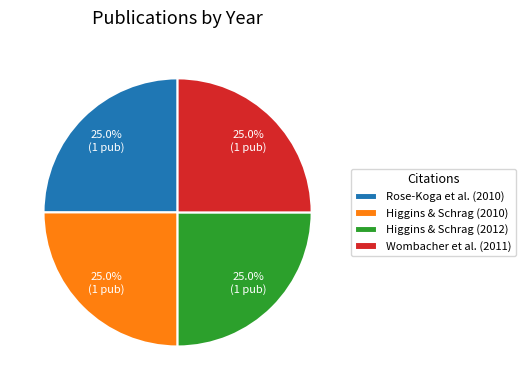

To the nearest percent, what percentage of the pie is Wombacher et al. (2011)?

25%